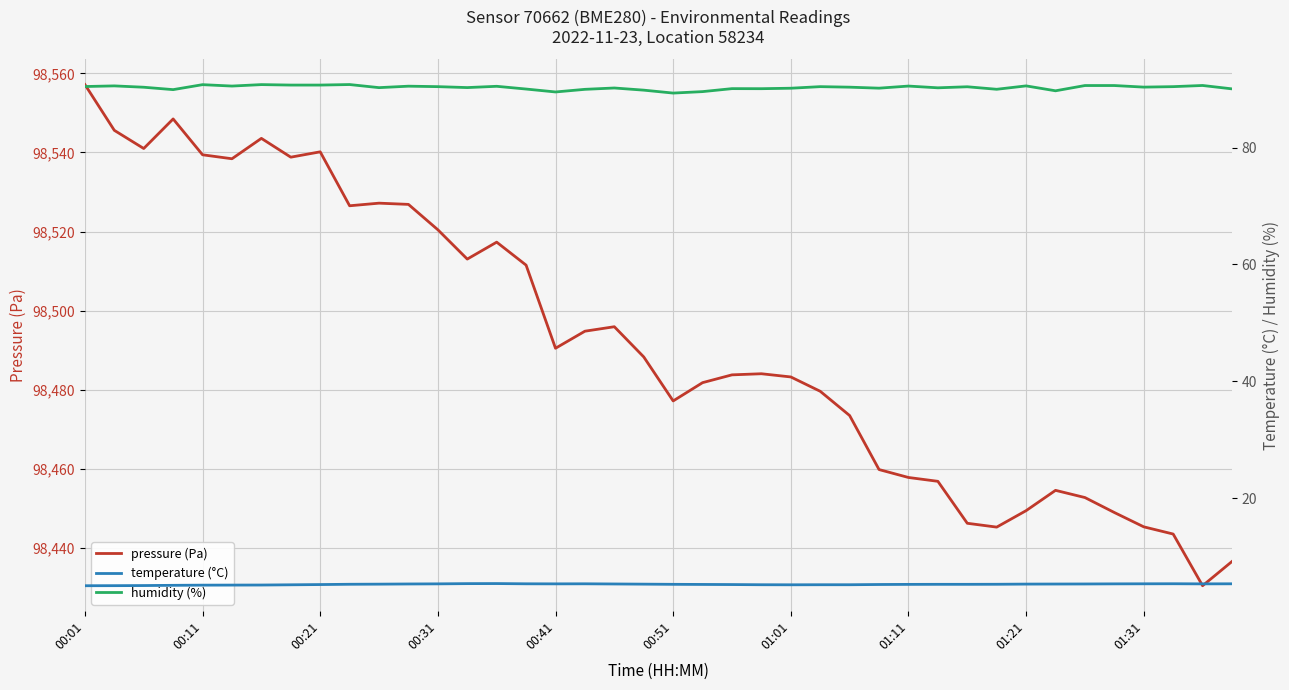

At which label is humidity (%) closest to 90?

31